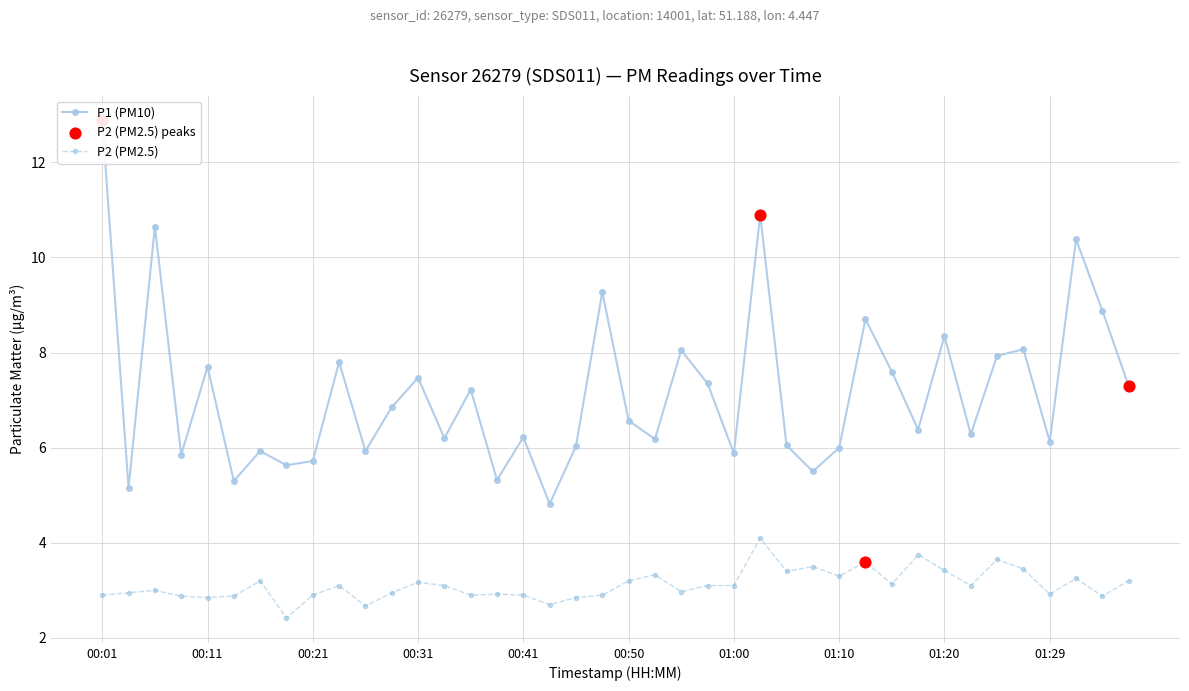

What is the total value across all series at 00:11?

10.6